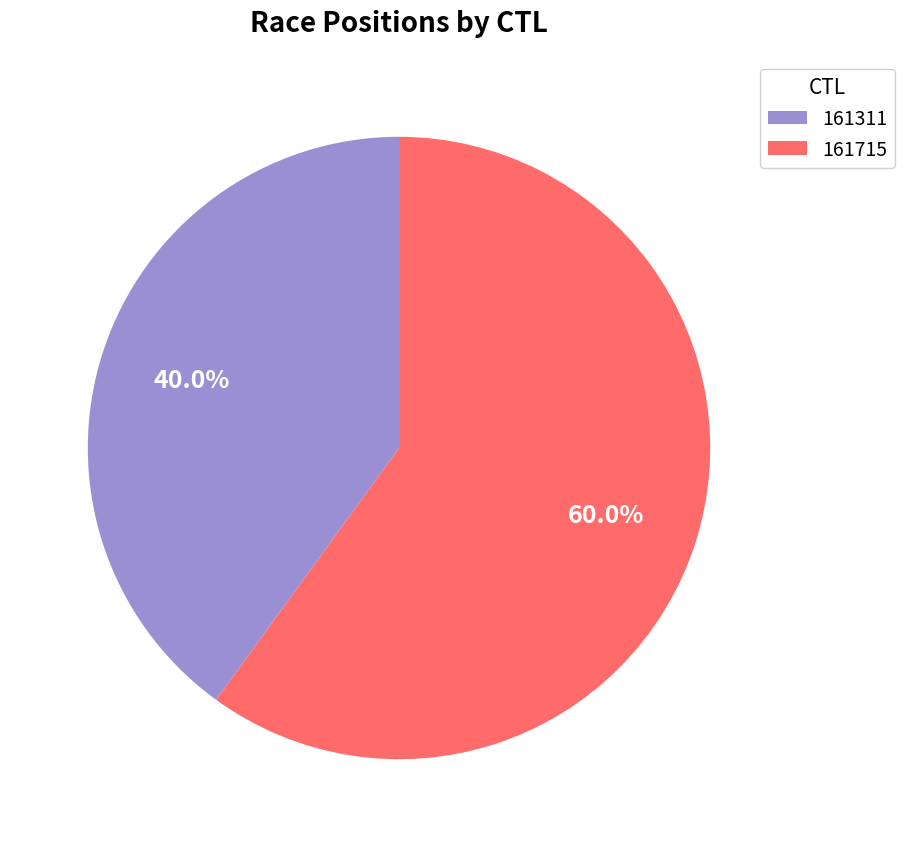

To the nearest percent, what portion does 161715 represent?

60%